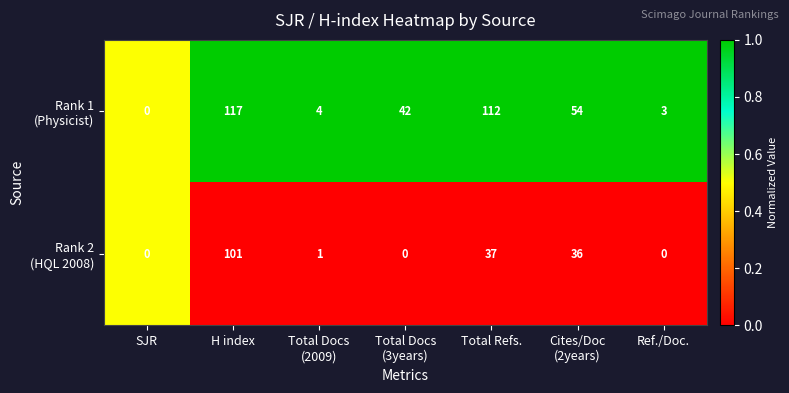

What is the total value across all series at Total Docs
(3years)?

42